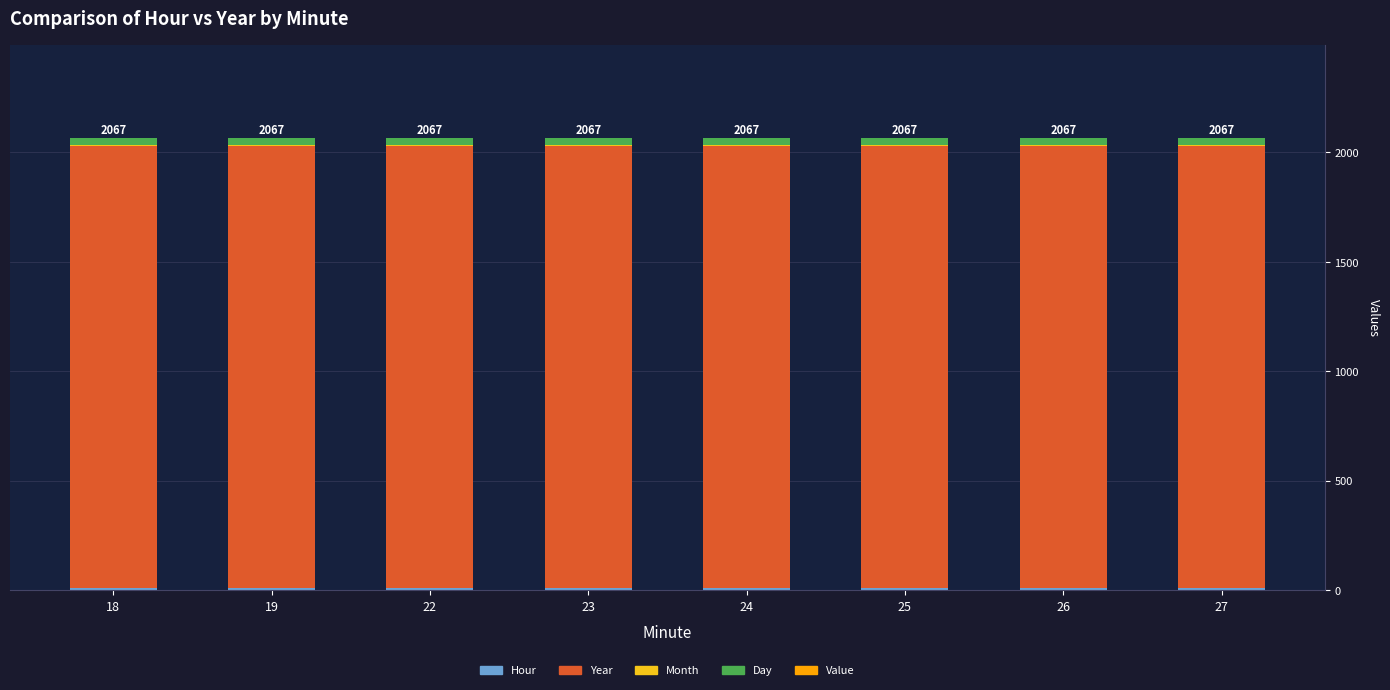

Are the bars grouped side by side (vs. stacked)?

No